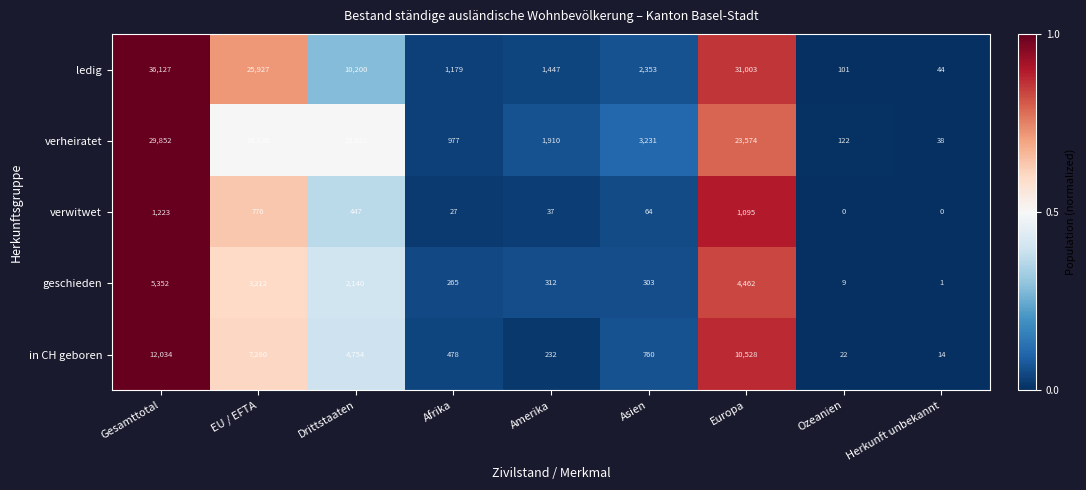

What is the sum of all in CH geboren values?

36102